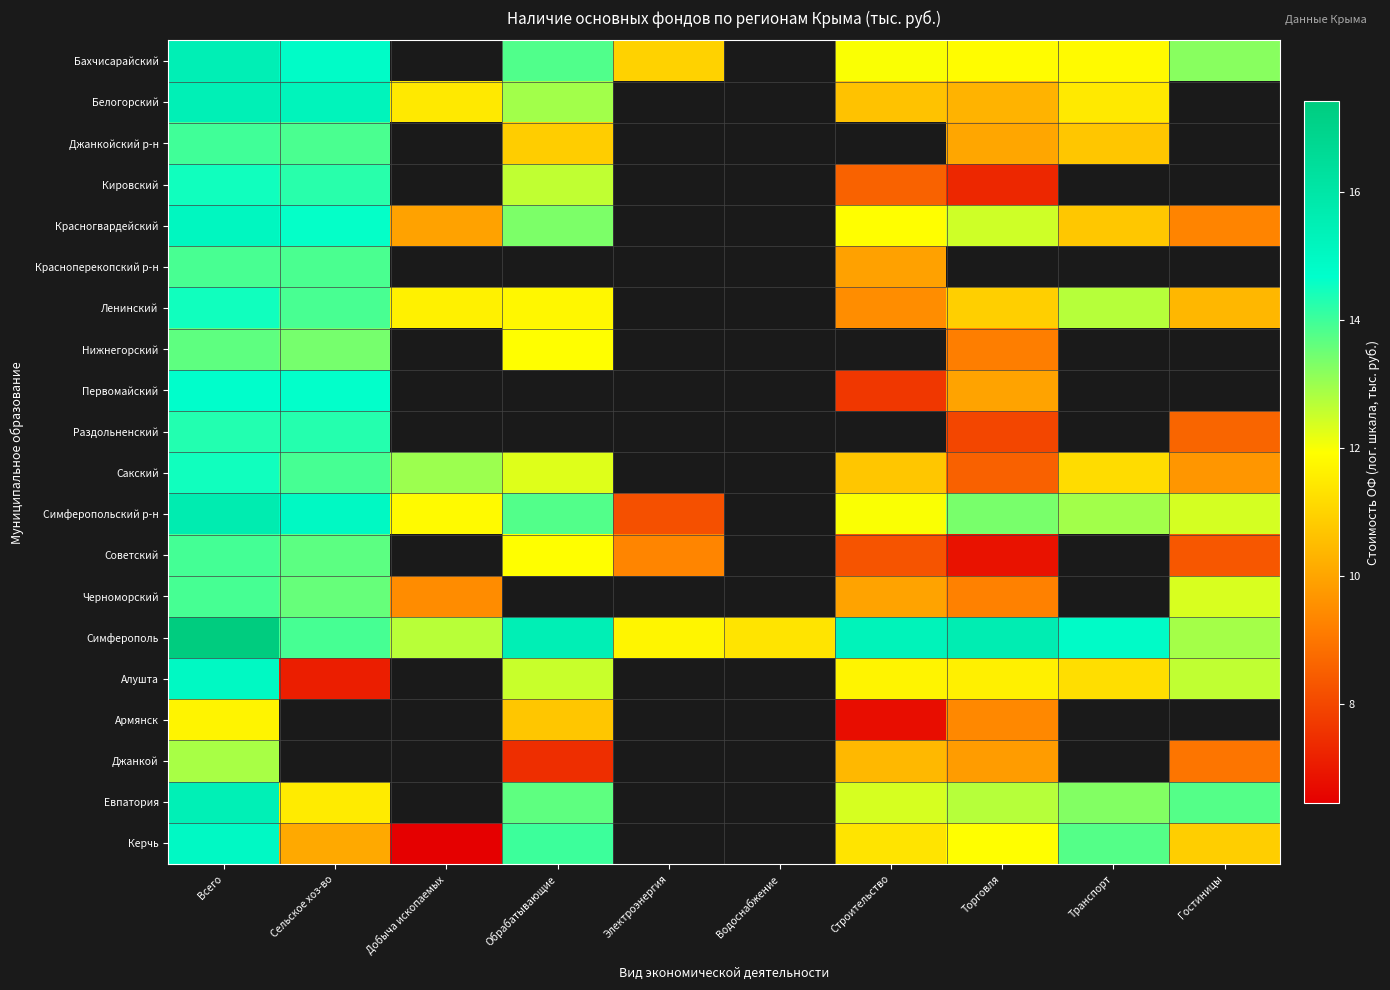

How many data points does each series have?

10